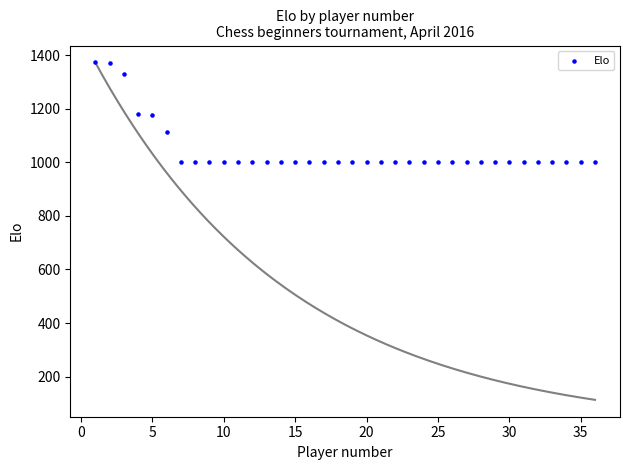

What is the range of Y values (max minus min)?

374